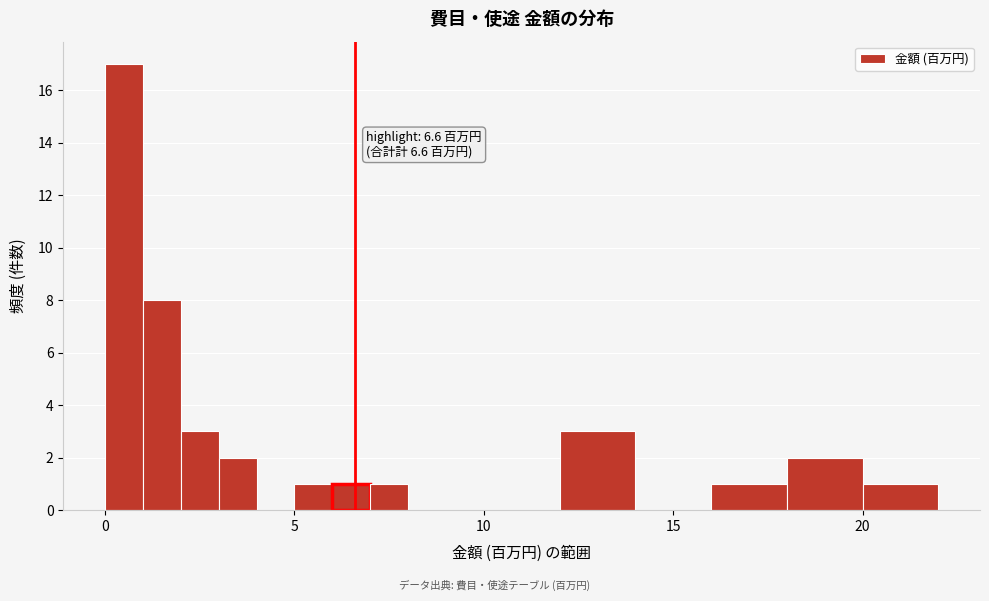

Around what value on the x-axis is the tallest bar? Give the approximate position of its centre, as read against the axis.

0.5